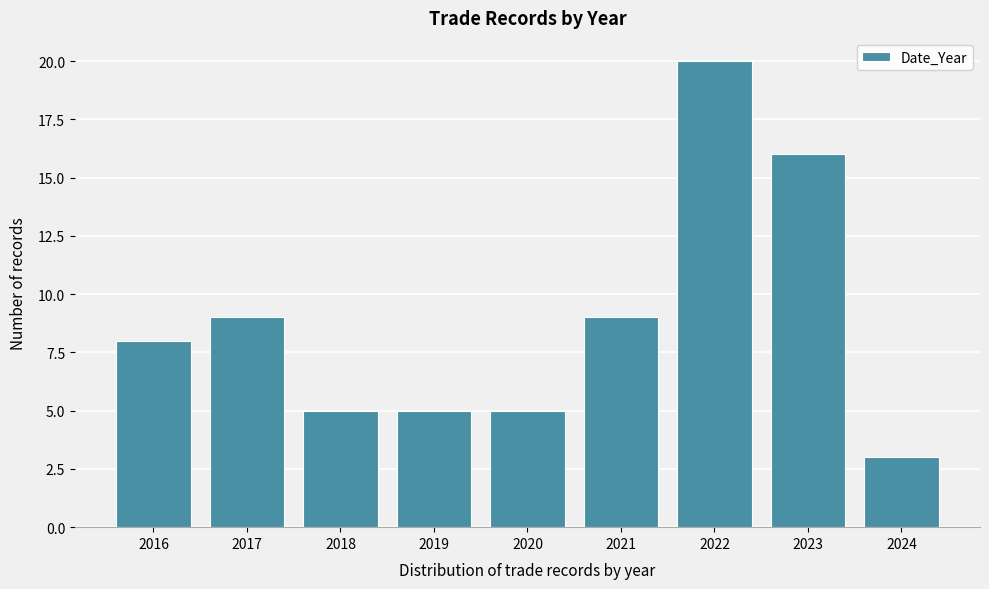

Reading right to left, list all the values displayed in this chart.

2024=3	2023=16	2022=20	2021=9	2020=5	2019=5	2018=5	2017=9	2016=8